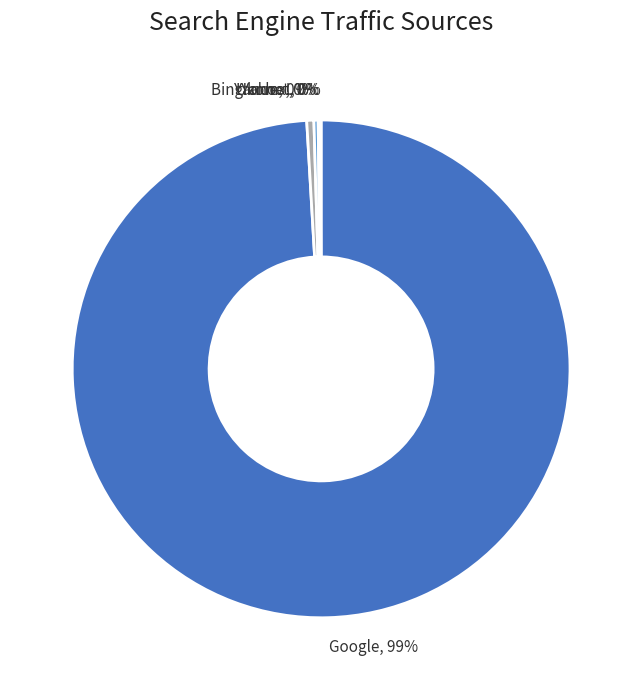

To the nearest percent, what is the average slice percentage?

20%